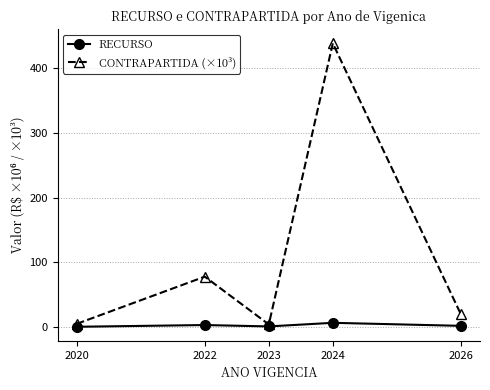

Which series changed the most between 2023 and 2026?

CONTRAPARTIDA (×10³)